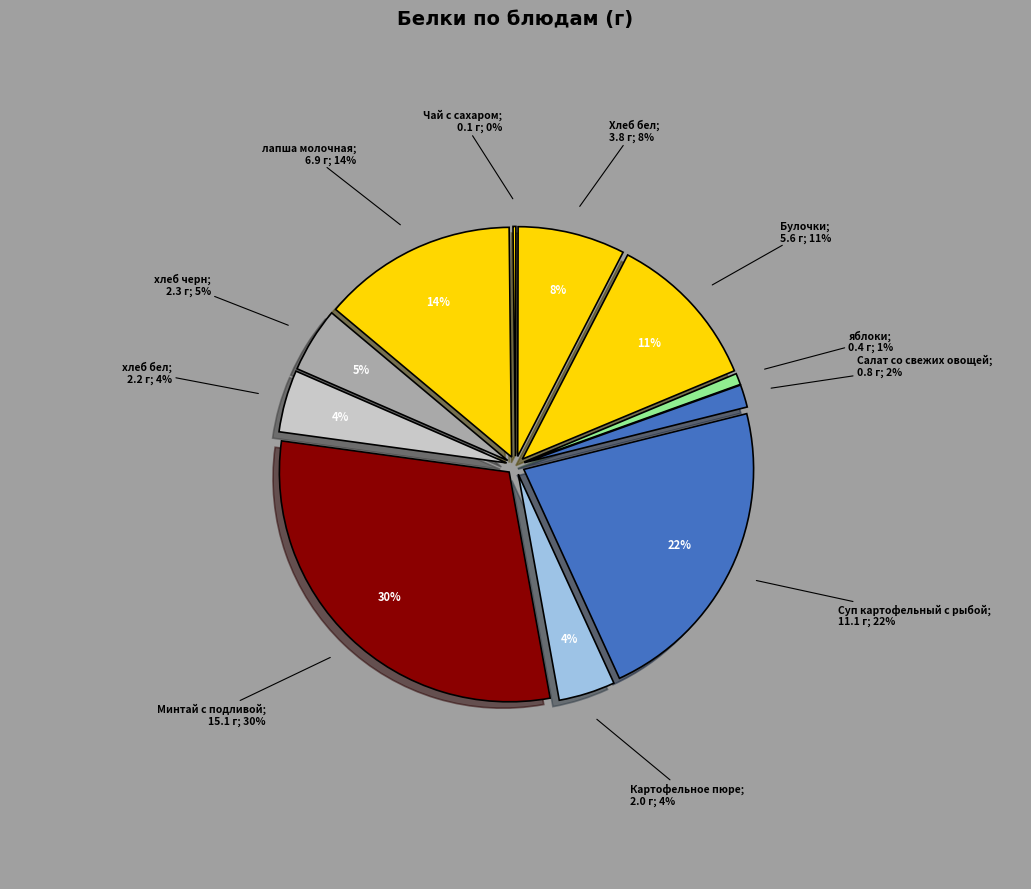

To the nearest percent, what percentage of the pie is хлеб бел?

4%